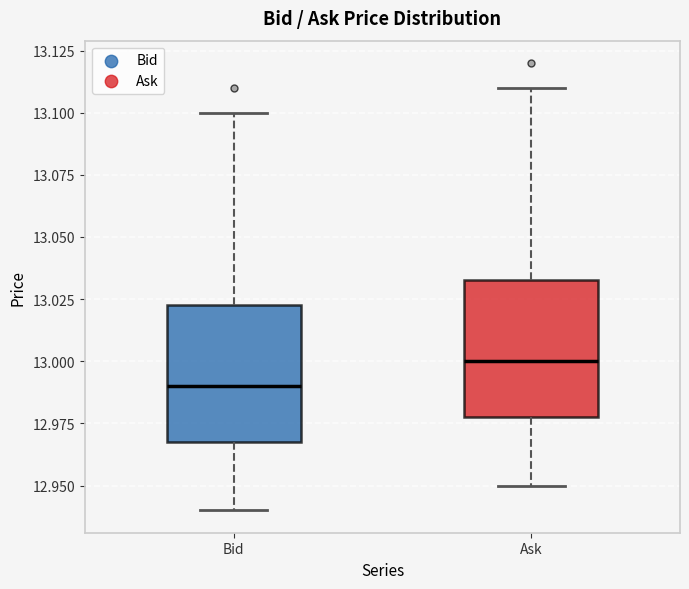

Which box's median line is the highest?

Ask